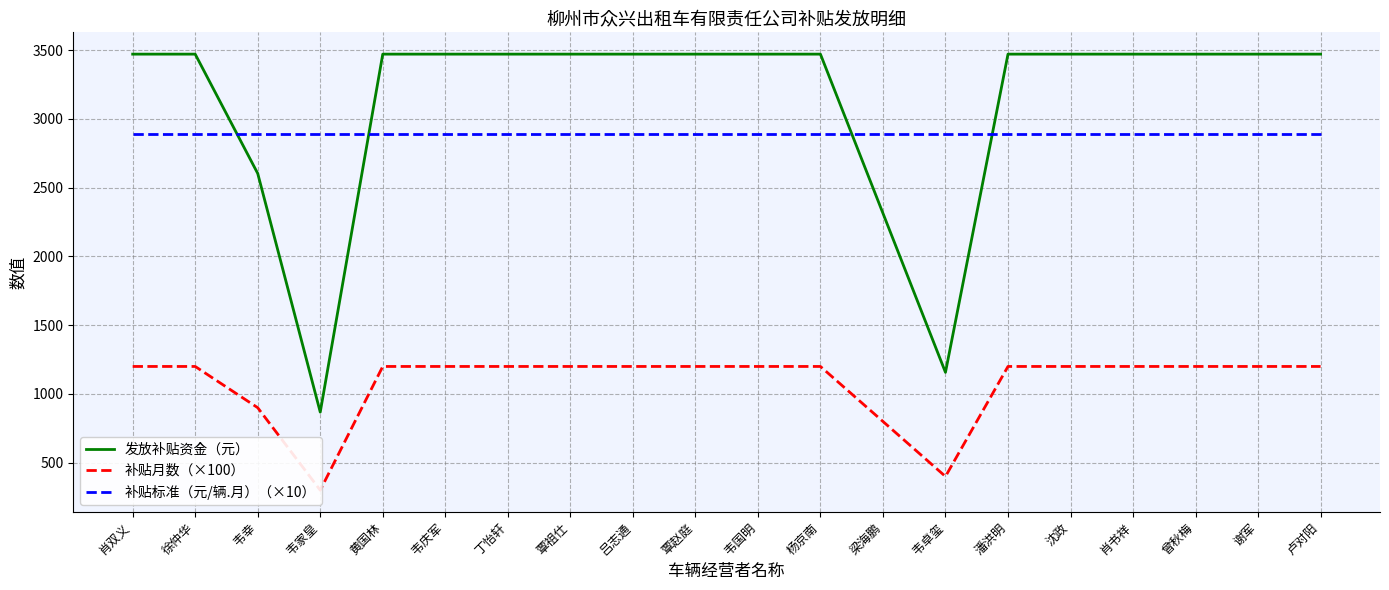

Reading left to right, what are all the values shown in this chart?

发放补贴资金（元）: 3471.4	3471.4	2603.5	867.8	3471.4	3471.4	3471.4	3471.4	3471.4	3471.4	3471.4	3471.4	2314.2	1157.1	3471.4	3471.4	3471.4	3471.4	3471.4	3471.4
补贴月数（×100）: 1200.0	1200.0	900.0	300.0	1200.0	1200.0	1200.0	1200.0	1200.0	1200.0	1200.0	1200.0	800.0	400.0	1200.0	1200.0	1200.0	1200.0	1200.0	1200.0
补贴标准（元/辆.月）（×10）: 2892.8	2892.8	2892.8	2892.8	2892.8	2892.8	2892.8	2892.8	2892.8	2892.8	2892.8	2892.8	2892.8	2892.8	2892.8	2892.8	2892.8	2892.8	2892.8	2892.8